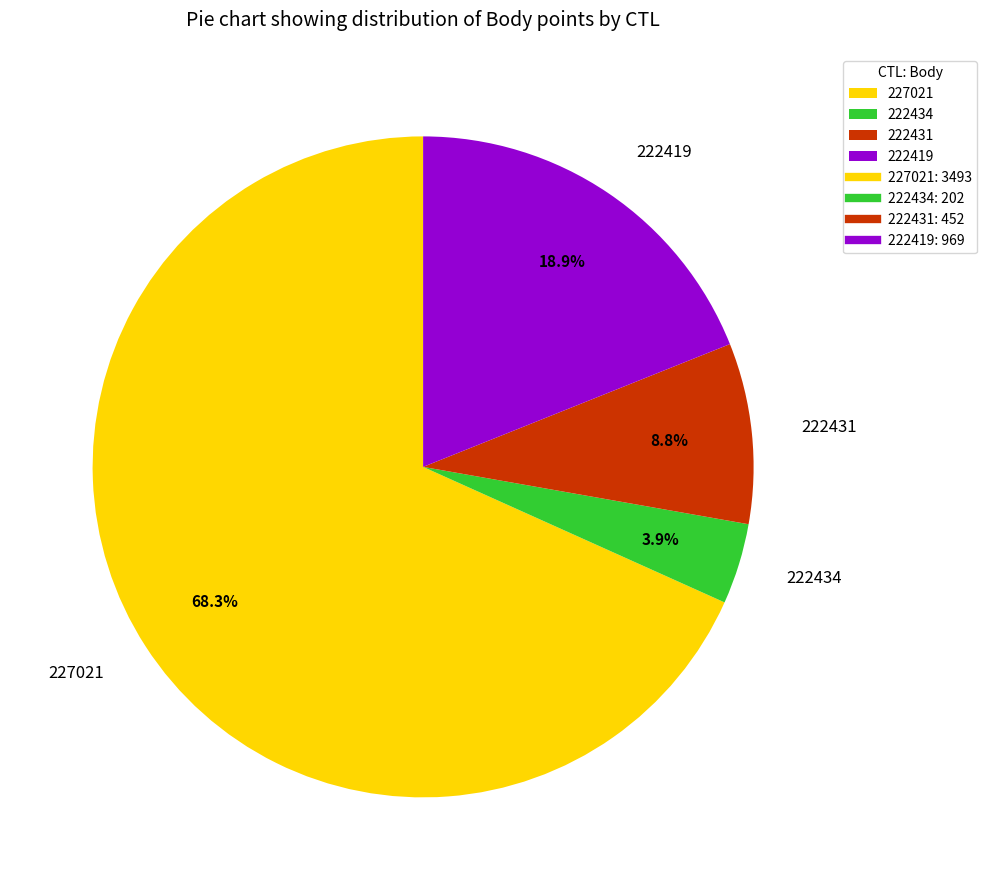

Is the sum of 222431 and 222434 greater than half?

No